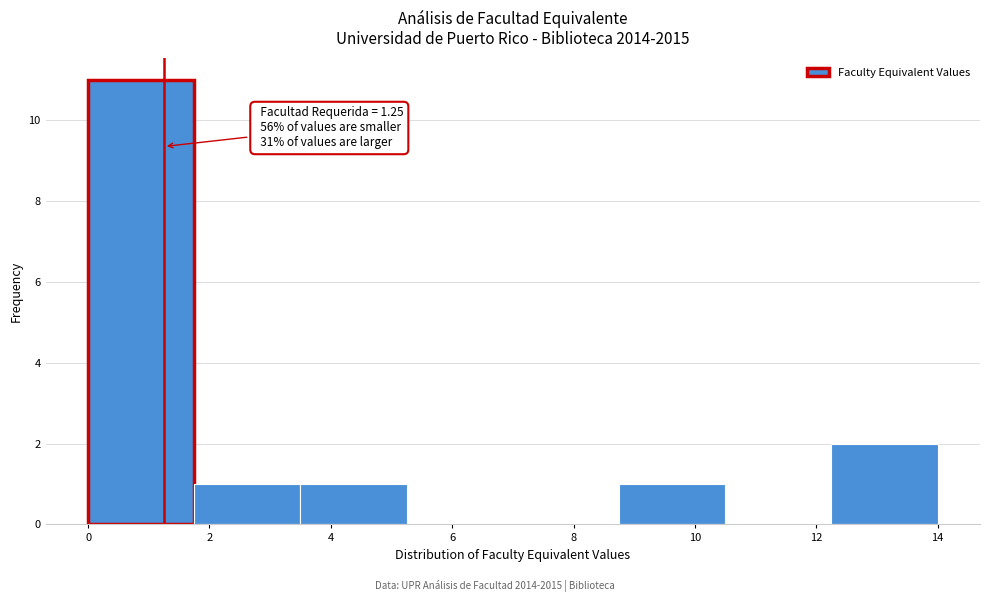

Which range on the x-axis has the tallest bar?

0.00 to 1.75